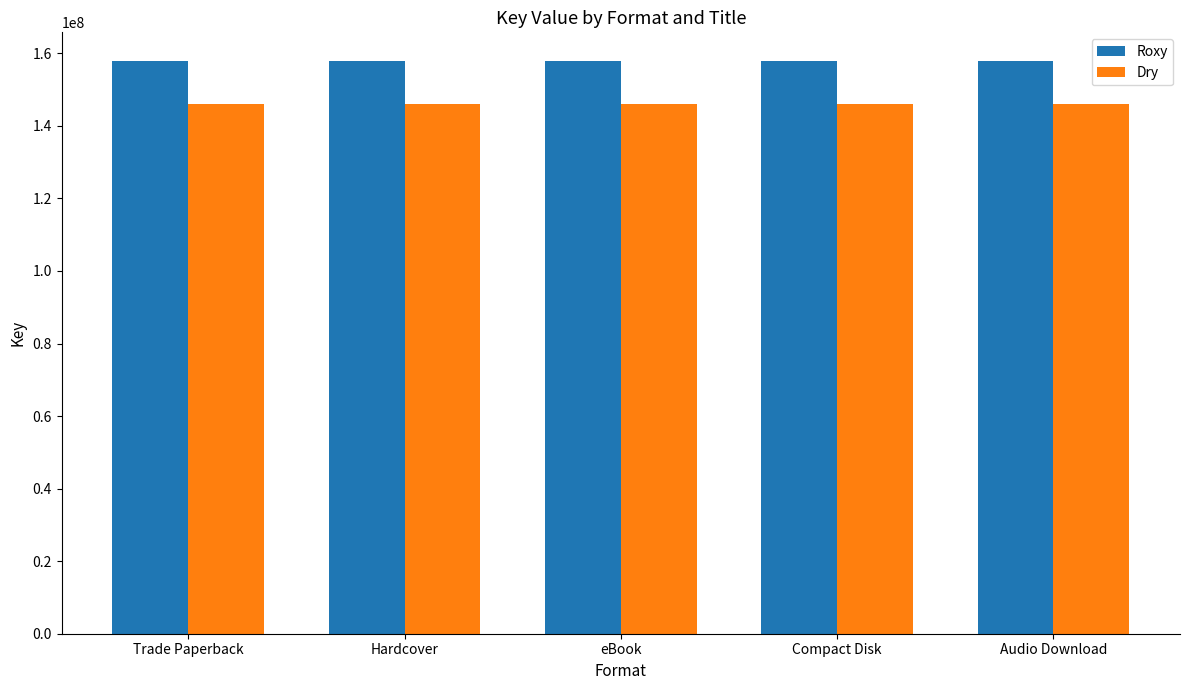

Rank the series at Audio Download from highest to lowest value.

Roxy, Dry